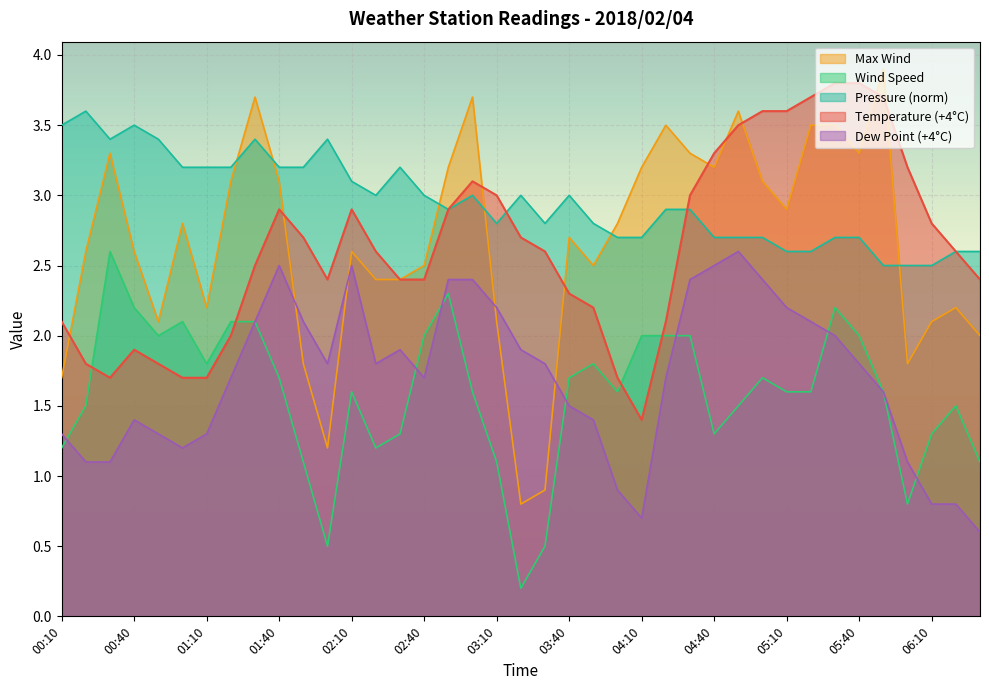

Which series changed the most between 05:00 and 06:30?

Dew Point